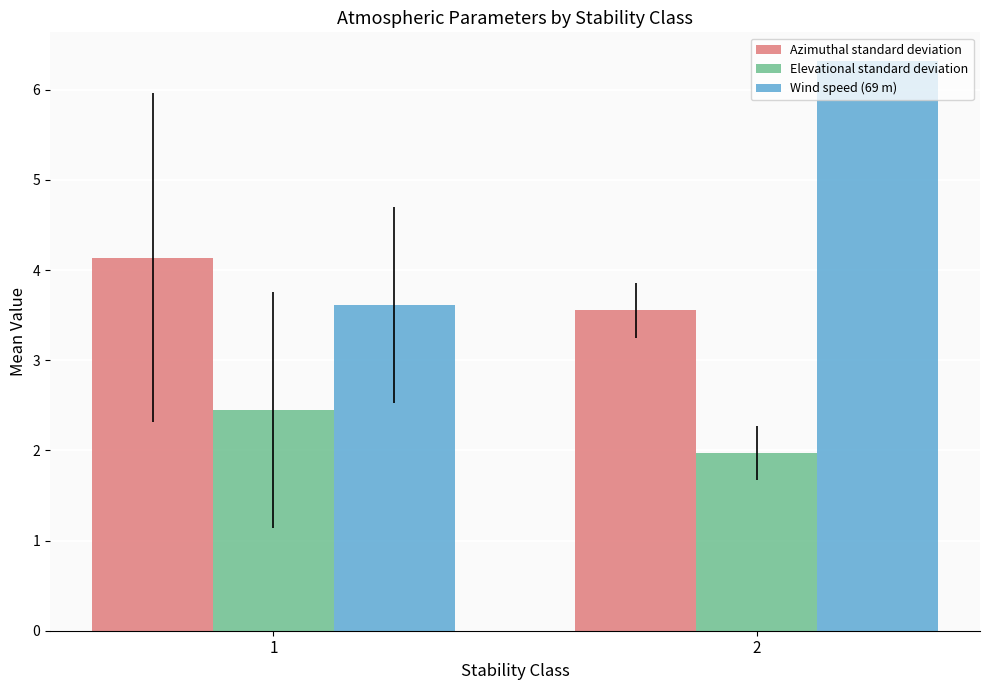

At which category is the sum across all series the highest?

2